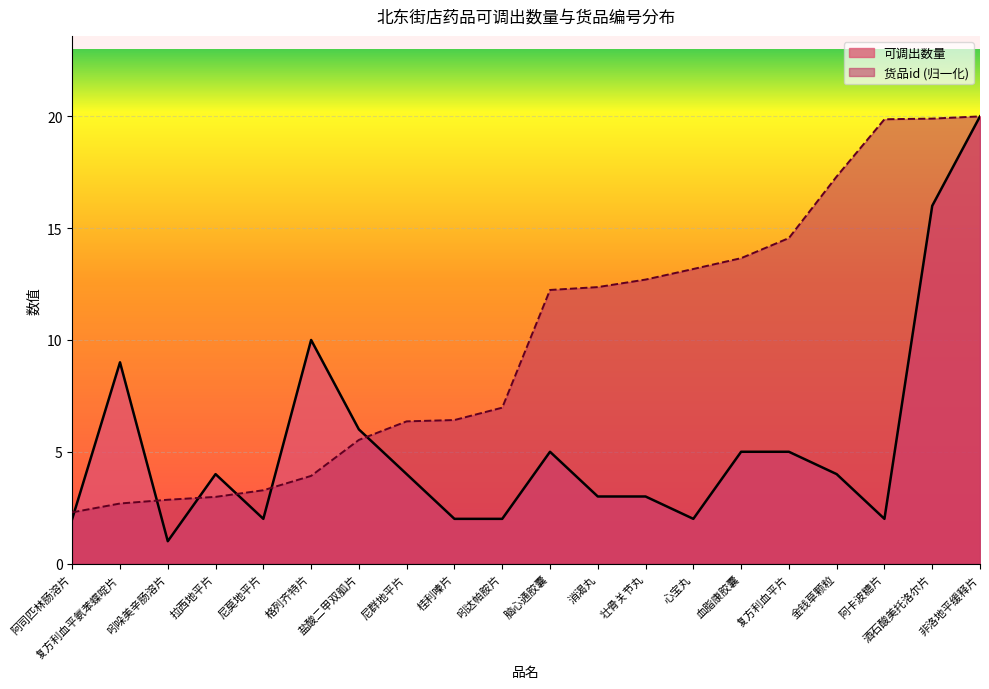

Which series has the largest total across all categories?

货品id (归一化)